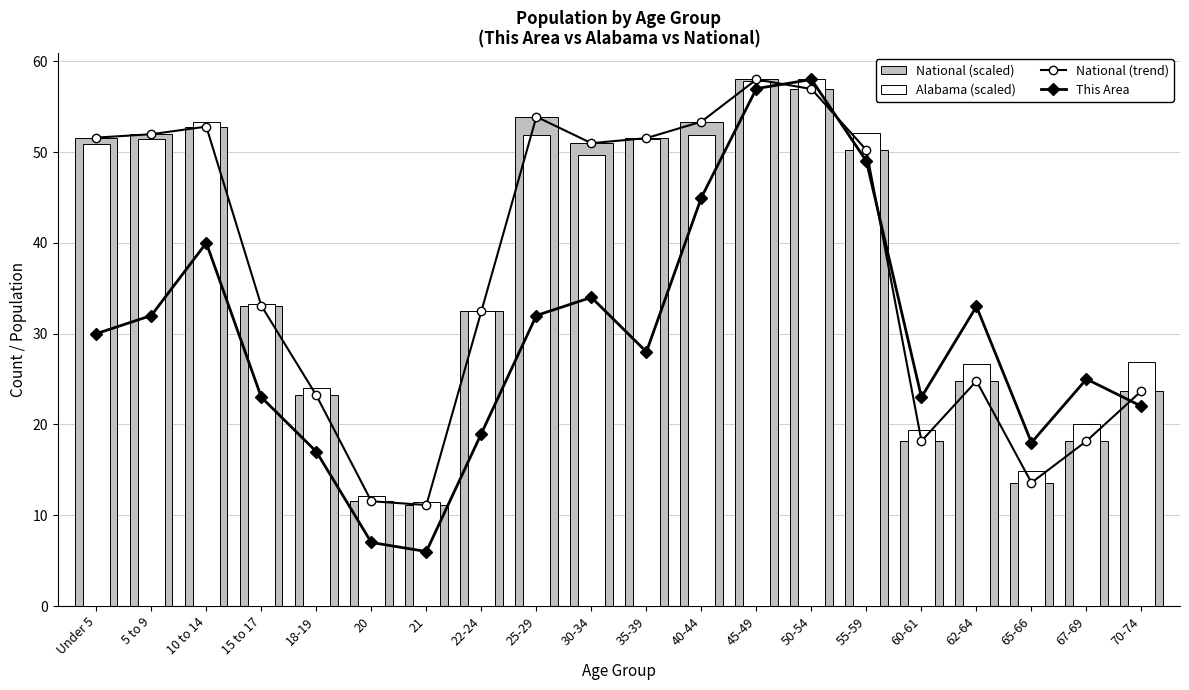

Rank the series by their maximum value, from lowest to highest.

This Area, National (trend), National (scaled), Alabama (scaled)